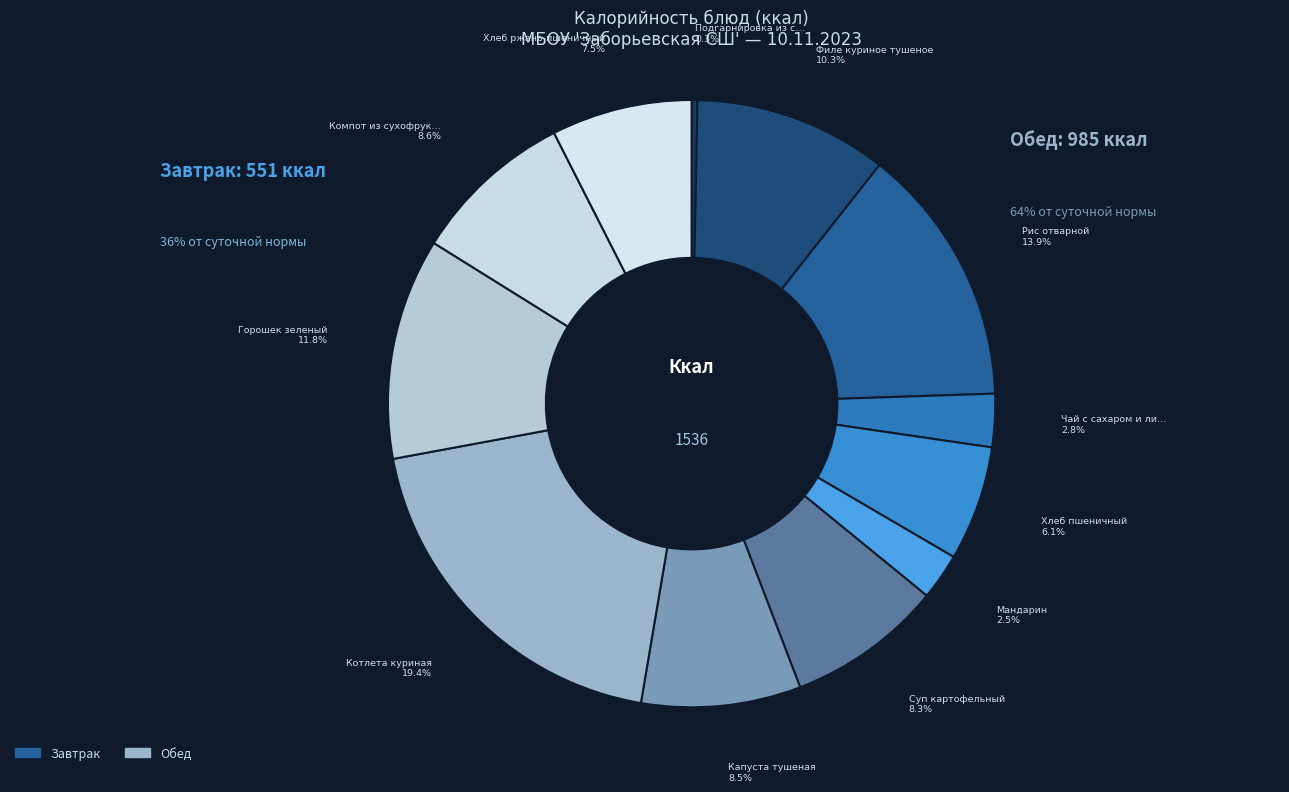

What portion of the pie excludes Хлеб ржано-пшеничный?

92.5%